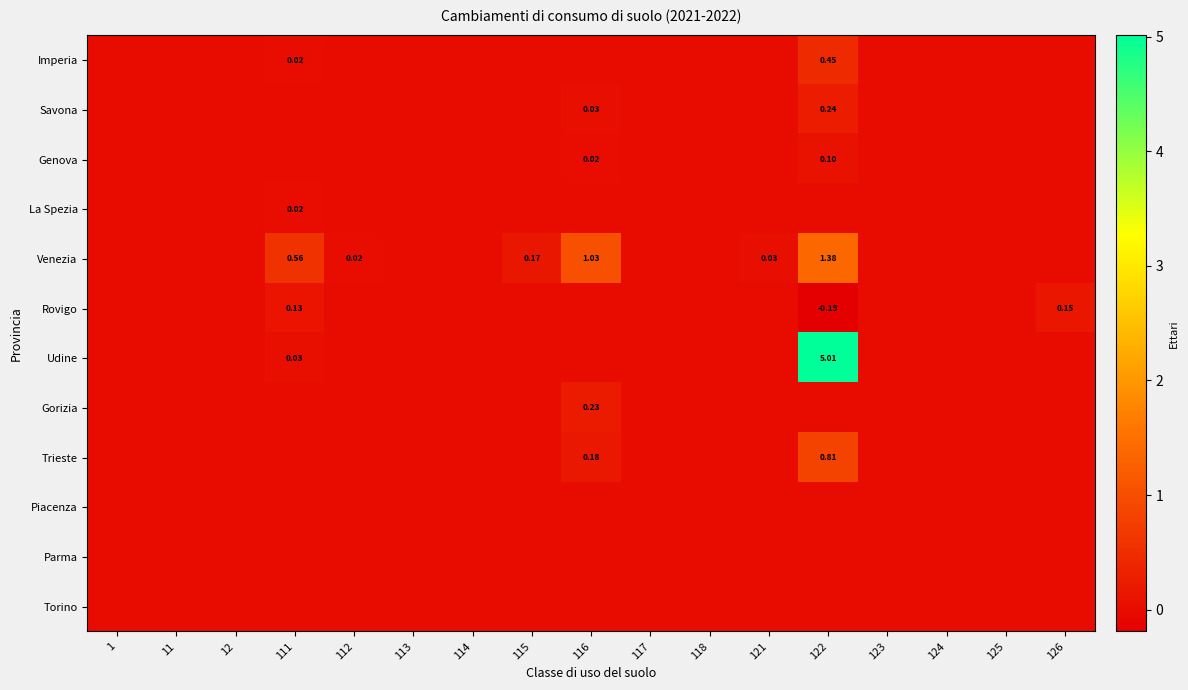

At which category is the sum across all series the highest?

122